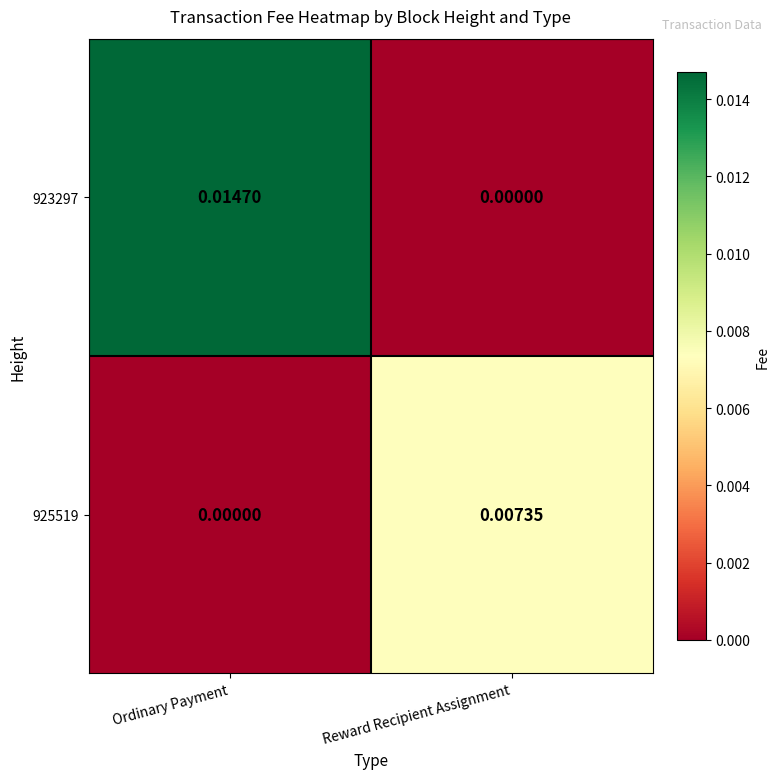

Where is 925519 nearest to the value 0?

Ordinary Payment